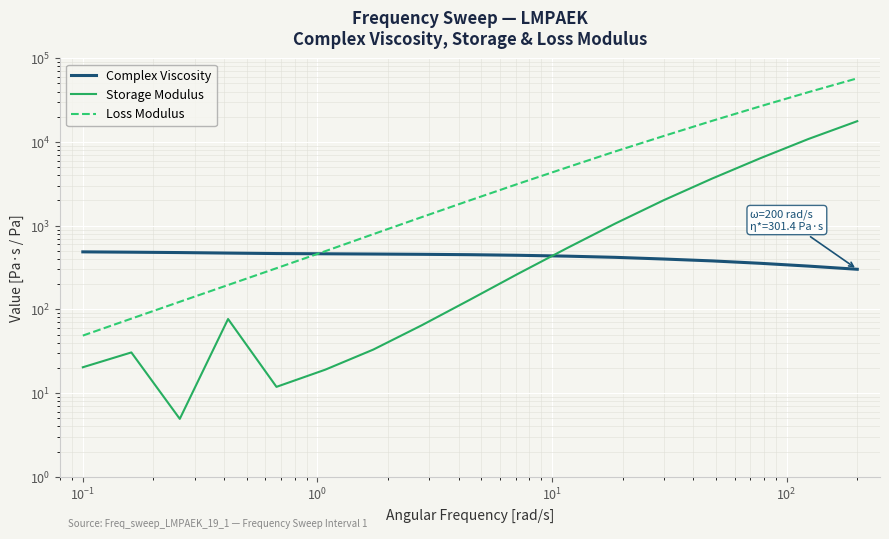

Which series has the largest range (max minus min)?

Loss Modulus